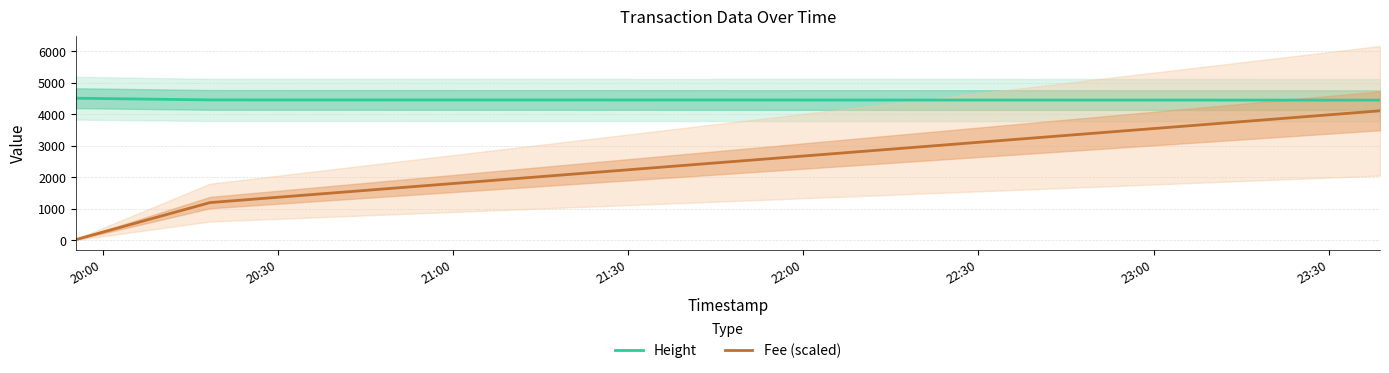

Rank the categories by Height value from highest to lowest.

20:00, 20:30, 21:00